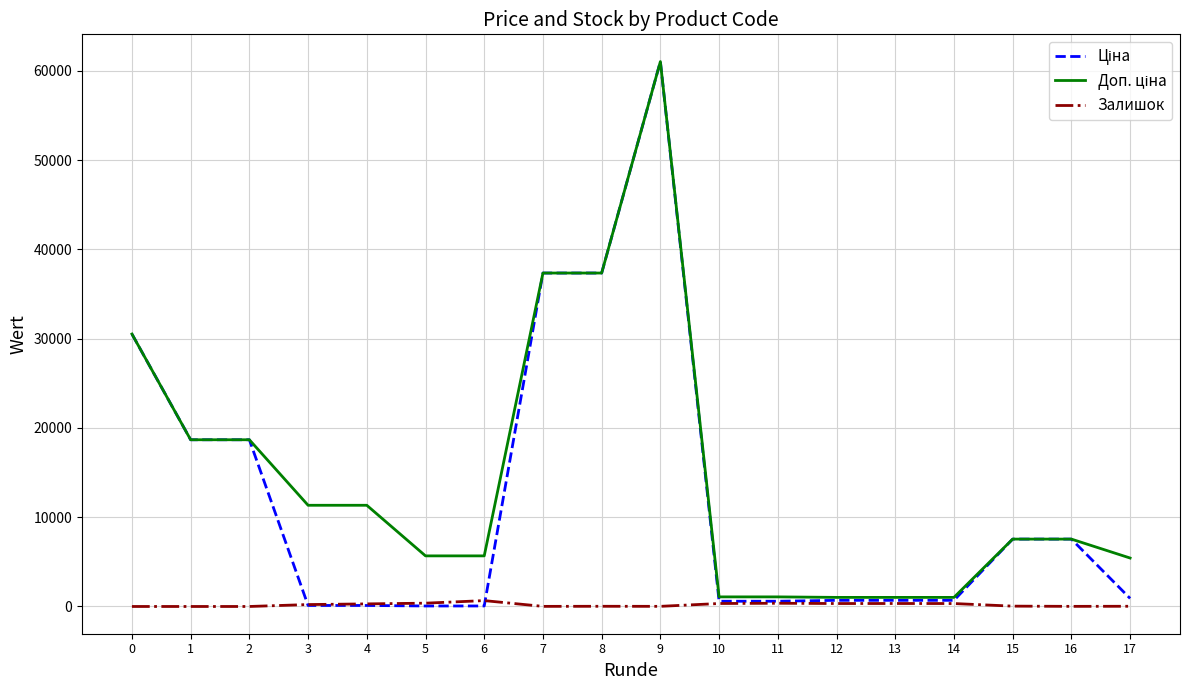

At which category is the sum across all series the highest?

9